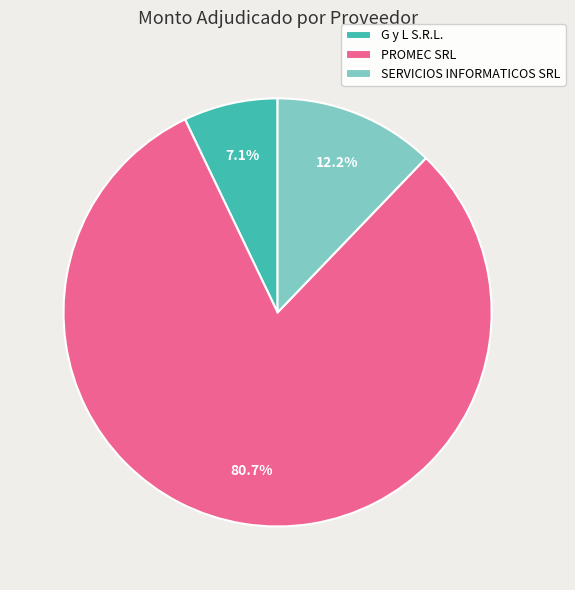

Do G y L S.R.L. and PROMEC SRL together represent more than half of the pie?

Yes